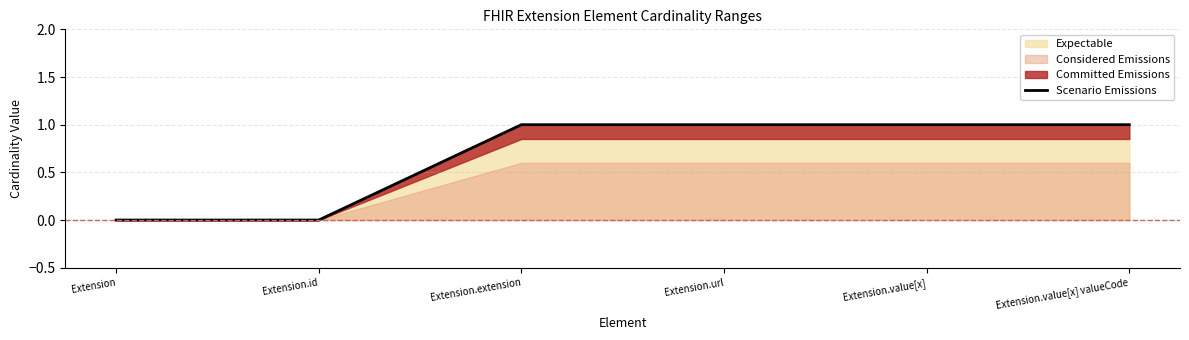

Which label corresponds to the smallest value in the chart?

Extension